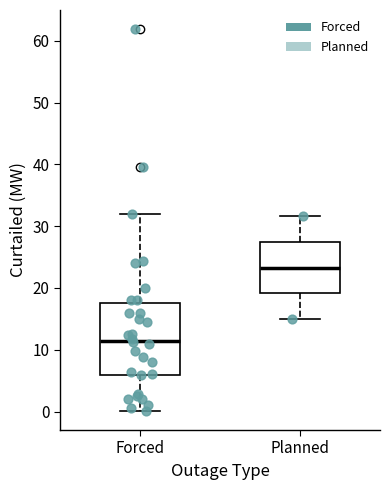

Where is the lower edge of the box for Forced on the y-axis? The values are not printed on the chart, so give them approximately, as read against the axis.

6